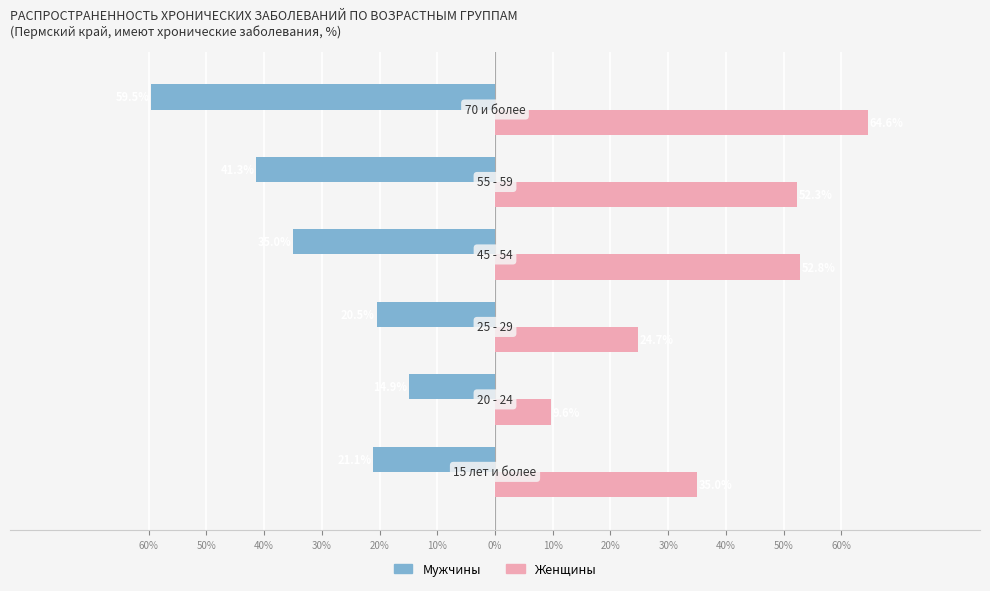

What are all the series names shown in the legend?

Мужчины, Женщины